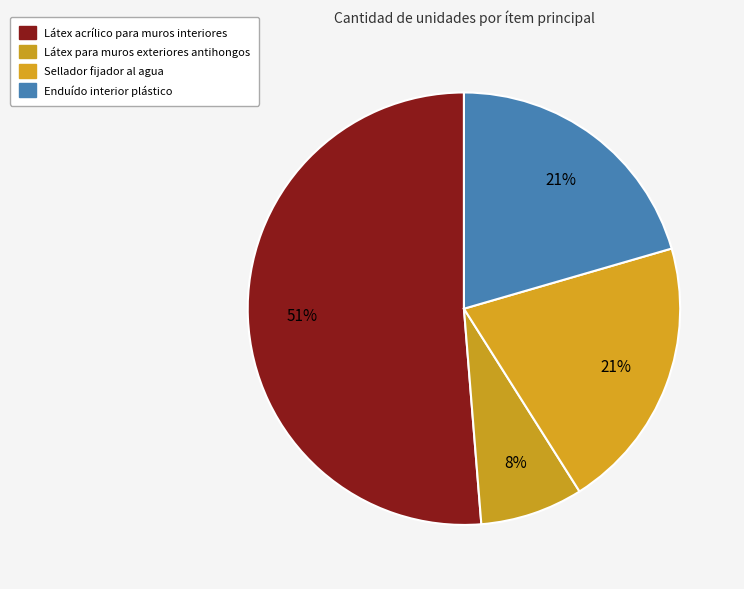

To the nearest percent, what portion does Sellador fijador al agua represent?

21%